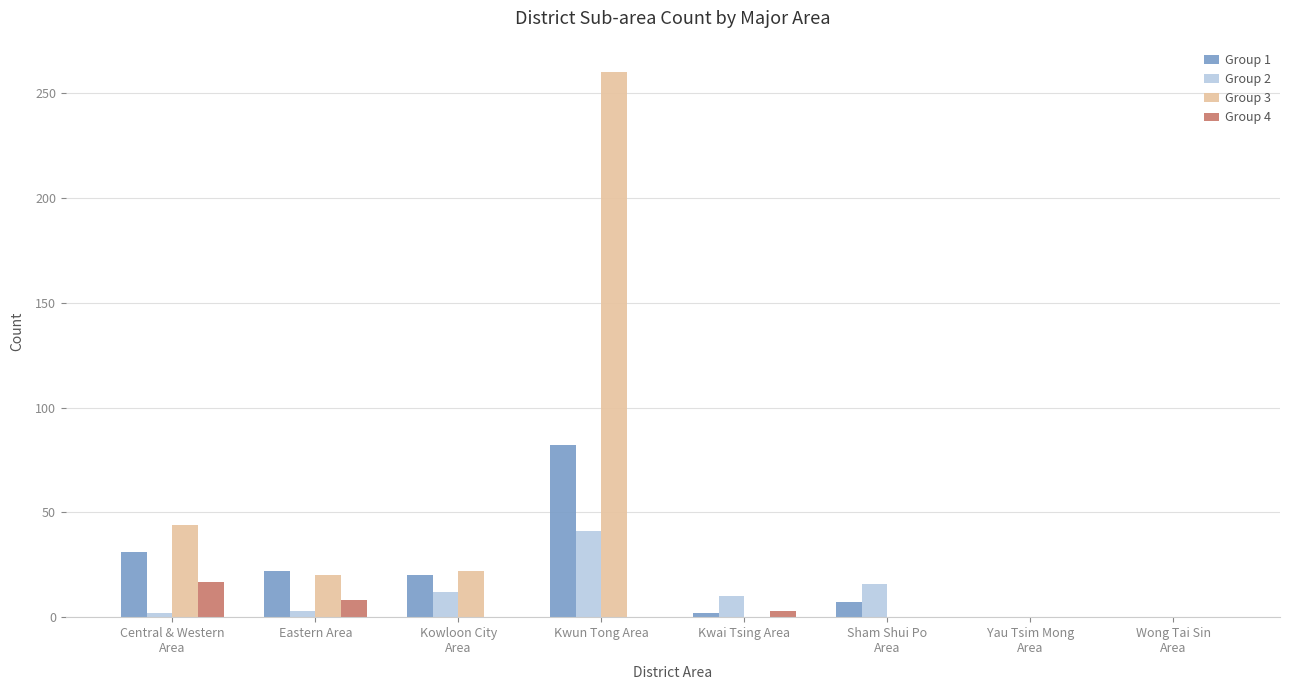

Which series has the largest total across all categories?

Group 3